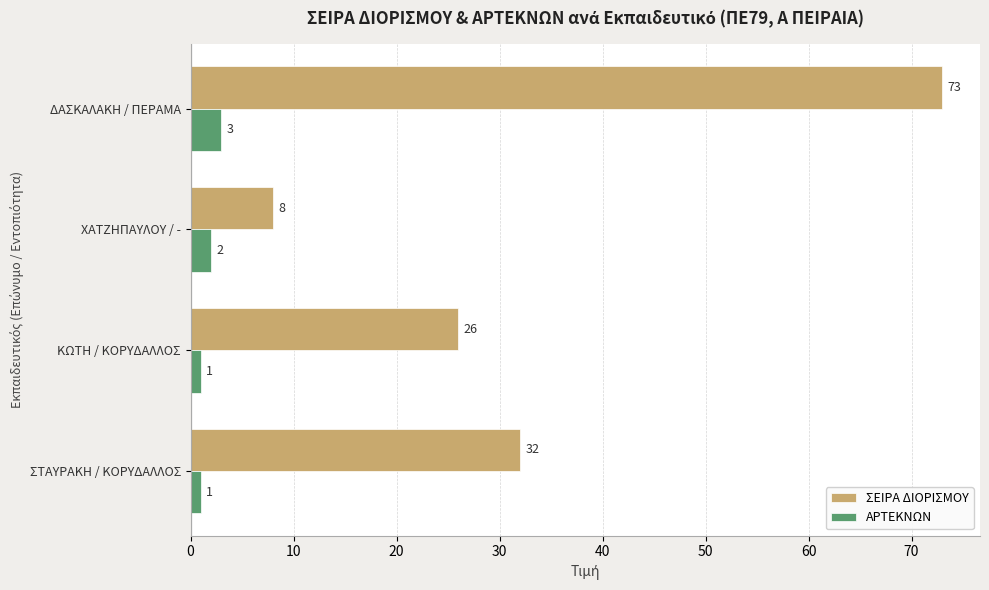

Which series has the widest spread of values?

ΣΕΙΡΑ ΔΙΟΡΙΣΜΟΥ